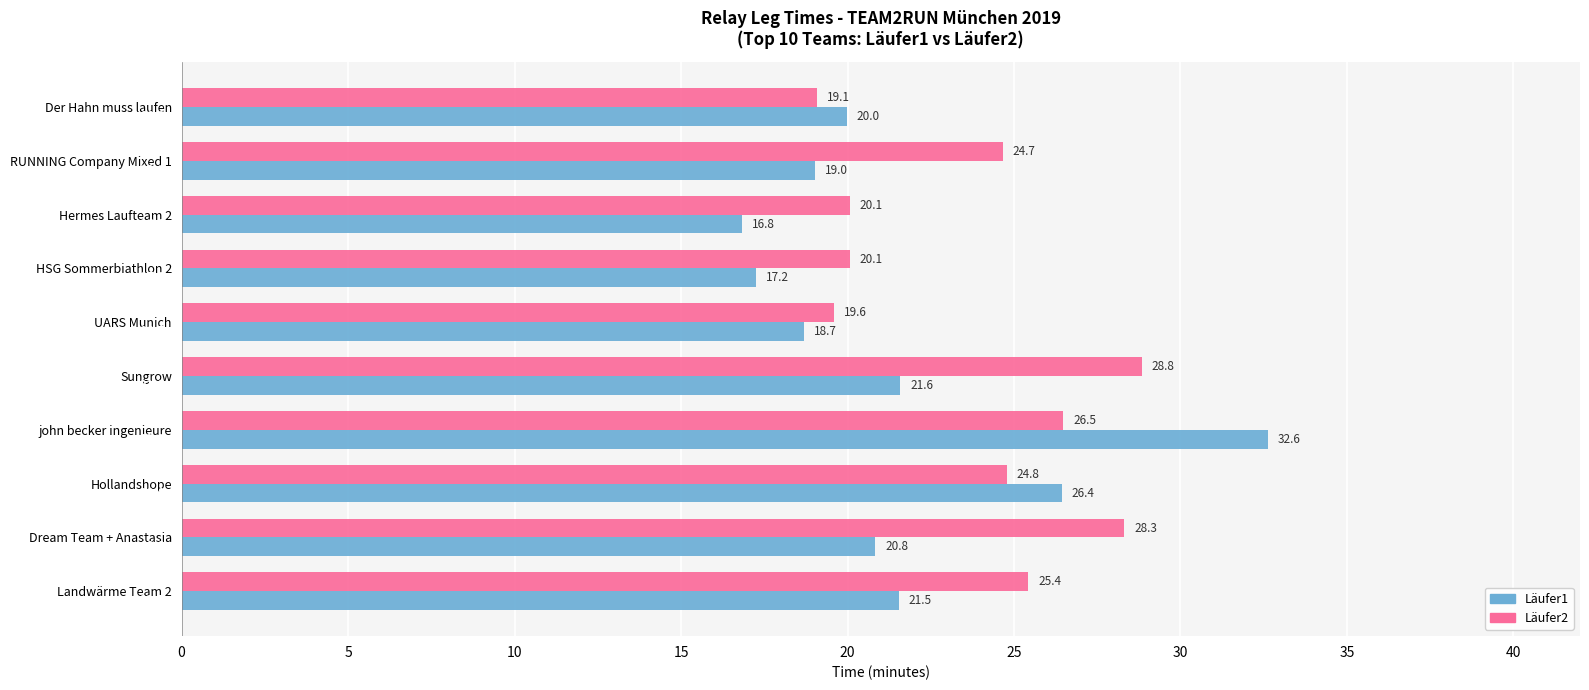

At how many categories does at least one series exceed 23?

6